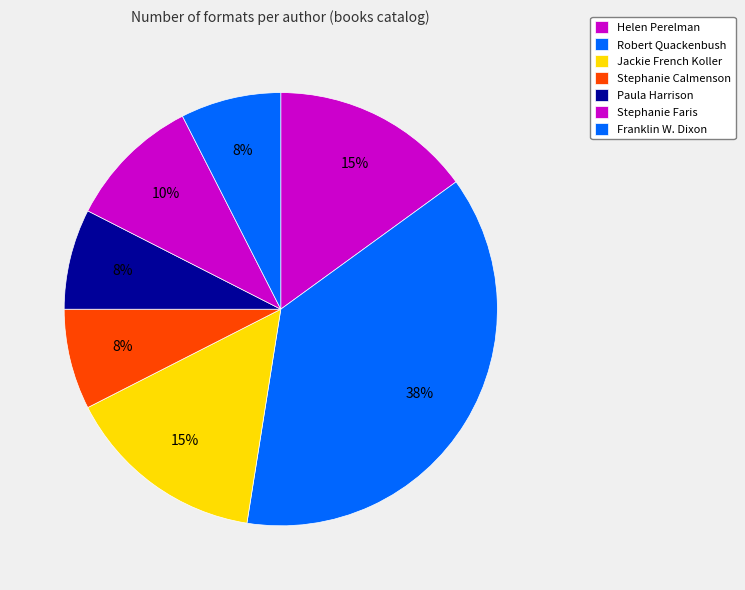

Is the sum of Paula Harrison and Stephanie Faris greater than half?

No